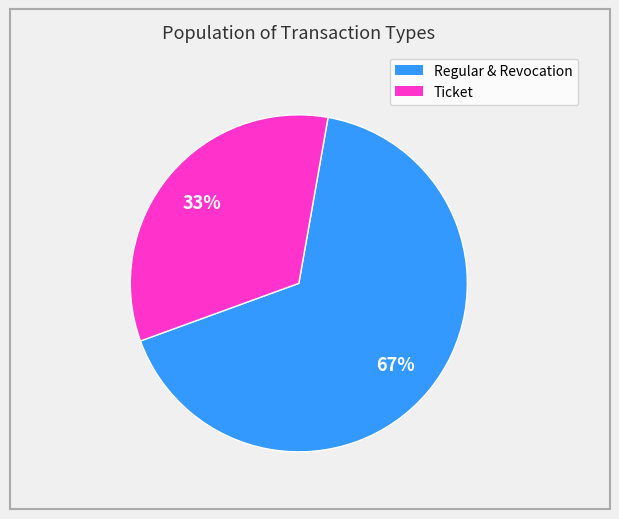

Does any single category account for the majority?

Yes